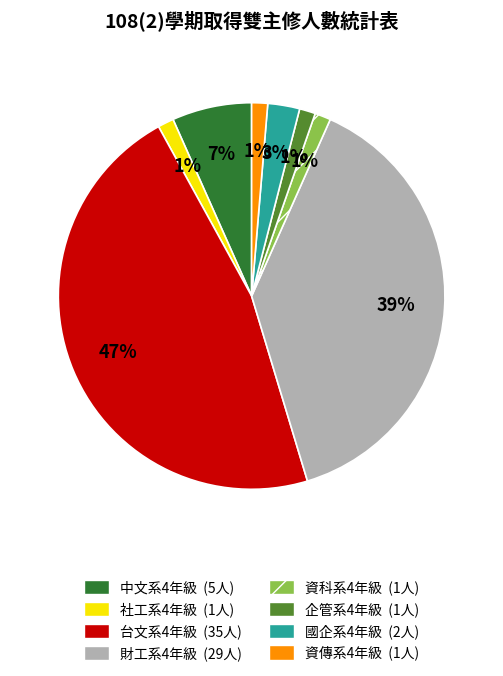

Is it true that 財工系4年級 is 45% of the pie?

False